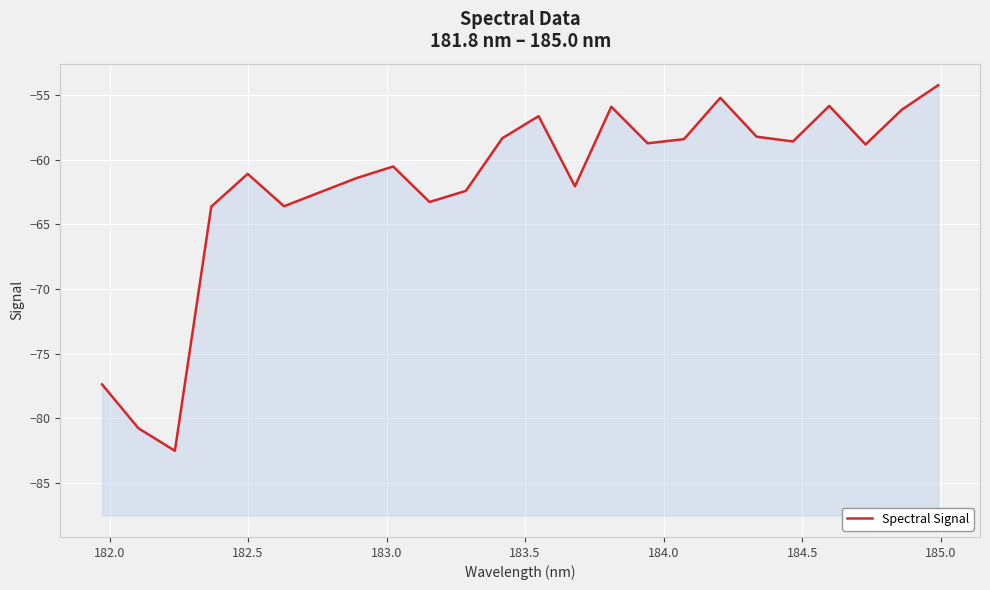

How many data points does each series have?

24